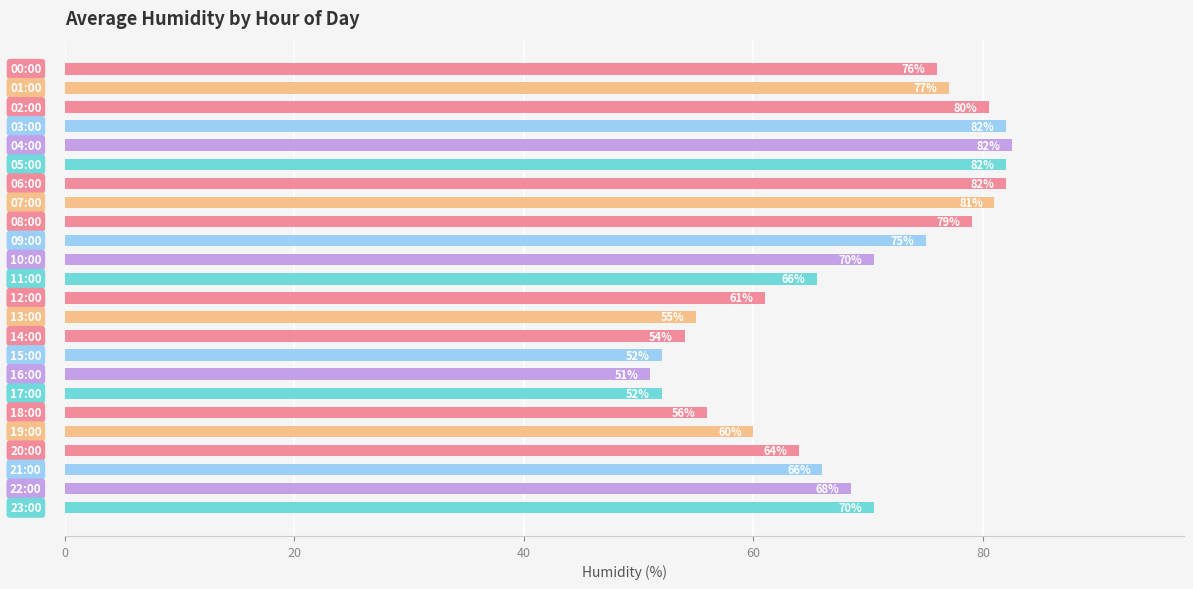

What is the value of the 18th bar from the top?

52.0